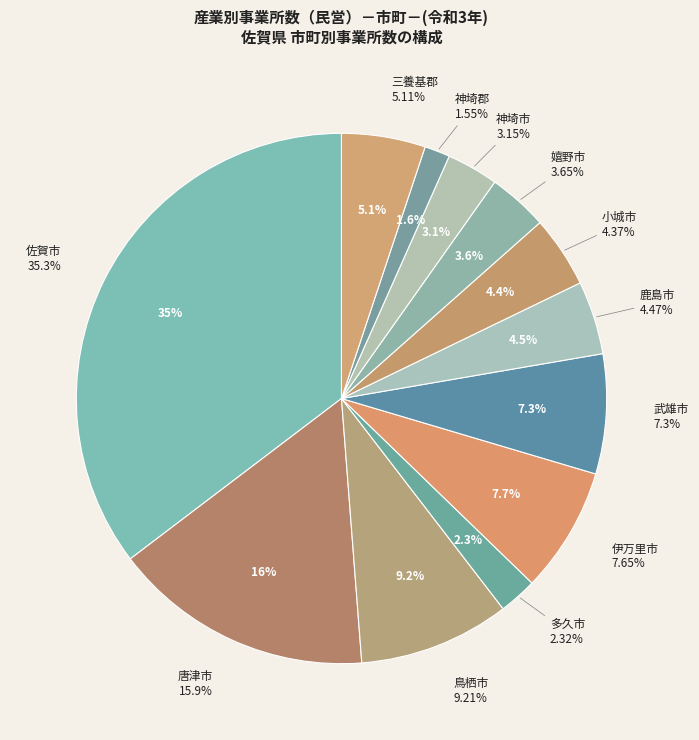

Does 伊万里市 account for over 50% of the chart?

No